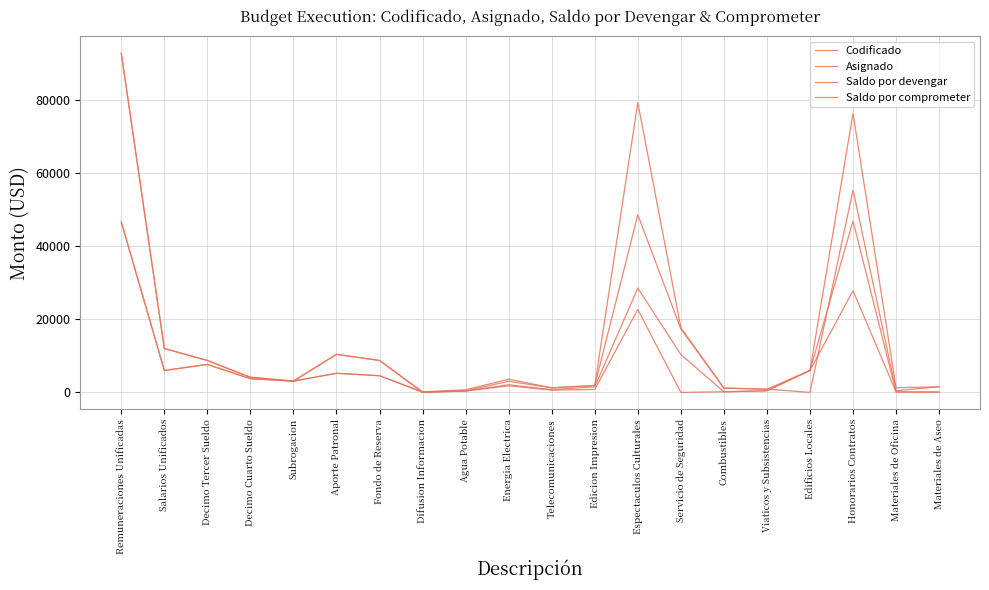

Reading left to right, extract all data points from this chart.

Codificado: Remuneraciones Unificadas=92772.0	Salarios Unificados=12000.0	Decimo Tercer Sueldo=8731.0	Decimo Cuarto Sueldo=4140.0	Subrogacion=3085.6	Aporte Patronal=10410.5	Fondo de Reserva=8731.0	Difusion Informacion=150.0	Agua Potable=713.0	Energia Electrica=3617.6	Telecomunicaciones=1252.6	Edicion Impresion=1868.2	Espectaculos Culturales=48578.6	Servicio de Seguridad=17360.9	Combustibles=1165.3	Viaticos y Subsistencias=865.6	Edificios Locales=6000.0	Honorarios Contratos=76325.0	Materiales de Oficina=1290.6	Materiales de Aseo=1517.5
Asignado: Remuneraciones Unificadas=92772.0	Salarios Unificados=12000.0	Decimo Tercer Sueldo=8731.0	Decimo Cuarto Sueldo=4140.0	Subrogacion=3085.6	Aporte Patronal=10410.5	Fondo de Reserva=8731.0	Difusion Informacion=0.0	Agua Potable=409.8	Energia Electrica=3057.3	Telecomunicaciones=1229.1	Edicion Impresion=1906.4	Espectaculos Culturales=79293.4	Servicio de Seguridad=17715.2	Combustibles=1189.1	Viaticos y Subsistencias=883.3	Edificios Locales=0.0	Honorarios Contratos=55363.6	Materiales de Oficina=458.7	Materiales de Aseo=1548.4
Saldo por devengar: Remuneraciones Unificadas=46634.8	Salarios Unificados=6000.0	Decimo Tercer Sueldo=7642.9	Decimo Cuarto Sueldo=3748.3	Subrogacion=3085.6	Aporte Patronal=5229.1	Fondo de Reserva=4560.6	Difusion Informacion=150.0	Agua Potable=387.6	Energia Electrica=2096.8	Telecomunicaciones=740.6	Edicion Impresion=1498.2	Espectaculos Culturales=28528.6	Servicio de Seguridad=10360.3	Combustibles=165.3	Viaticos y Subsistencias=445.6	Edificios Locales=6000.0	Honorarios Contratos=46900.0	Materiales de Oficina=122.4	Materiales de Aseo=95.8
Saldo por comprometer: Remuneraciones Unificadas=46634.8	Salarios Unificados=6000.0	Decimo Tercer Sueldo=7642.9	Decimo Cuarto Sueldo=3748.3	Subrogacion=3085.6	Aporte Patronal=5229.1	Fondo de Reserva=4560.6	Difusion Informacion=0.0	Agua Potable=387.6	Energia Electrica=1801.2	Telecomunicaciones=614.4	Edicion Impresion=798.2	Espectaculos Culturales=22678.6	Servicio de Seguridad=0.0	Combustibles=165.3	Viaticos y Subsistencias=445.6	Edificios Locales=6000.0	Honorarios Contratos=27825.0	Materiales de Oficina=122.4	Materiales de Aseo=95.8